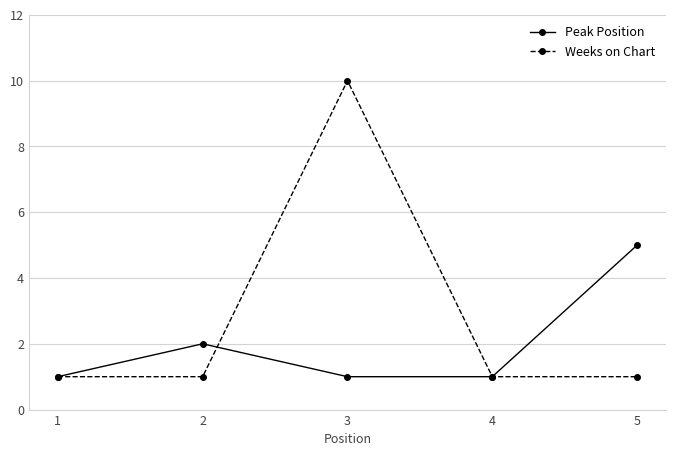

Which series has the widest spread of values?

Weeks on Chart